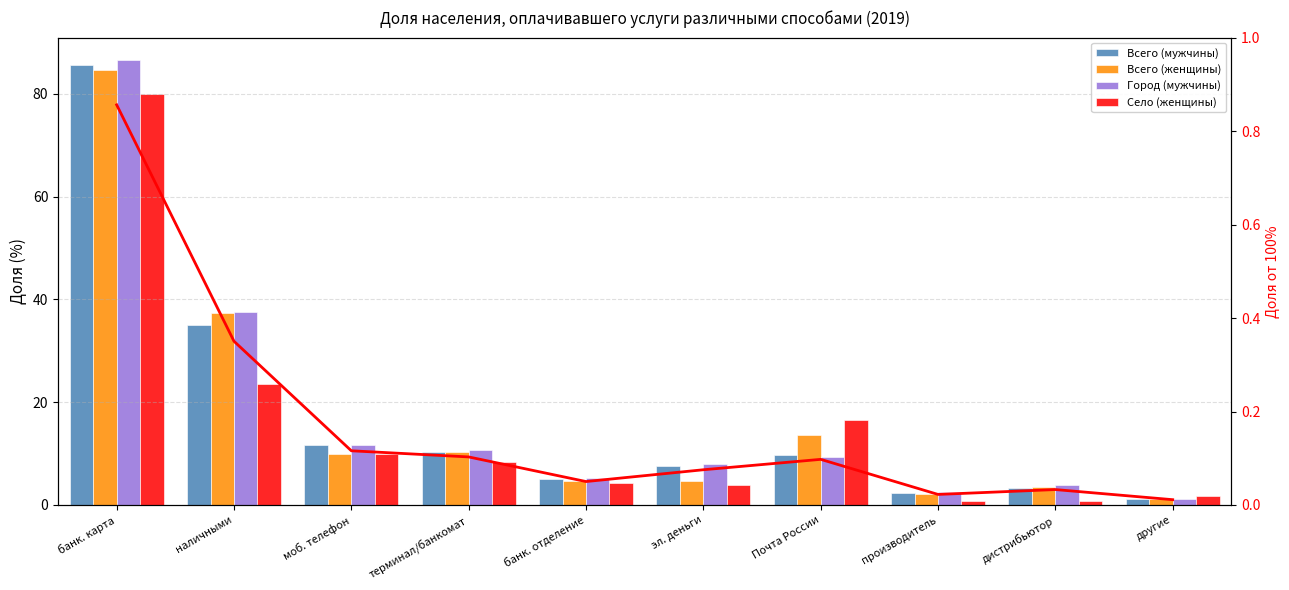

At which label does Всего (мужчины) first exceed 9?

банк. карта